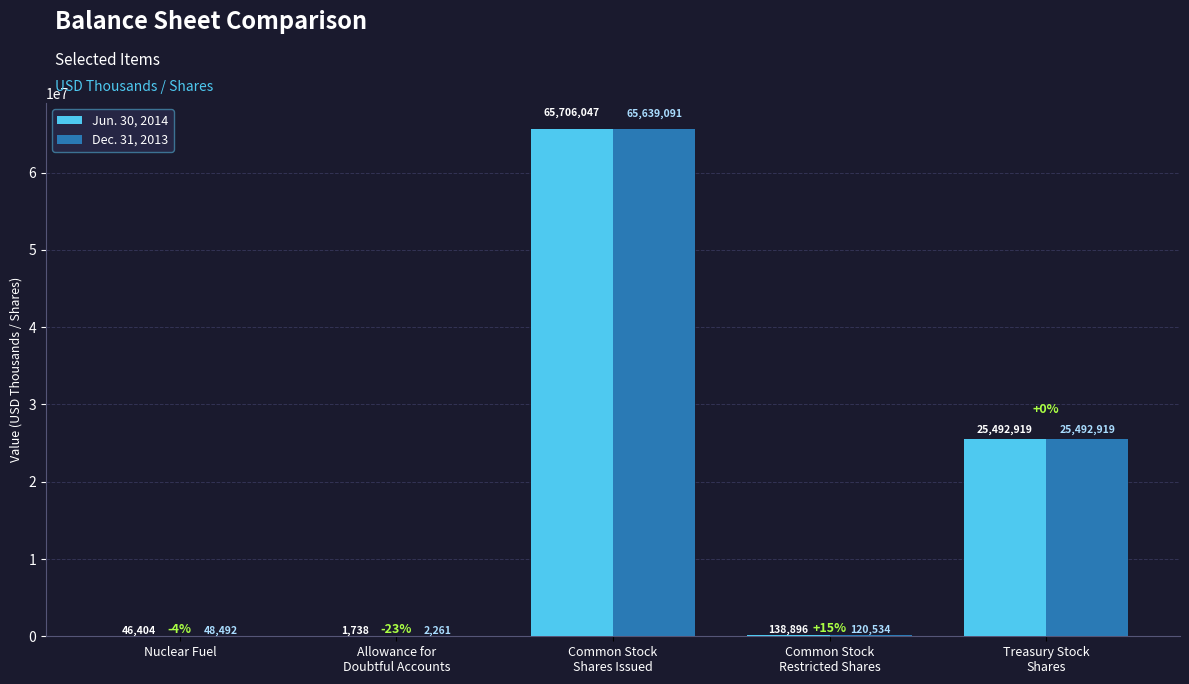

Count the number of data series in this chart.

2